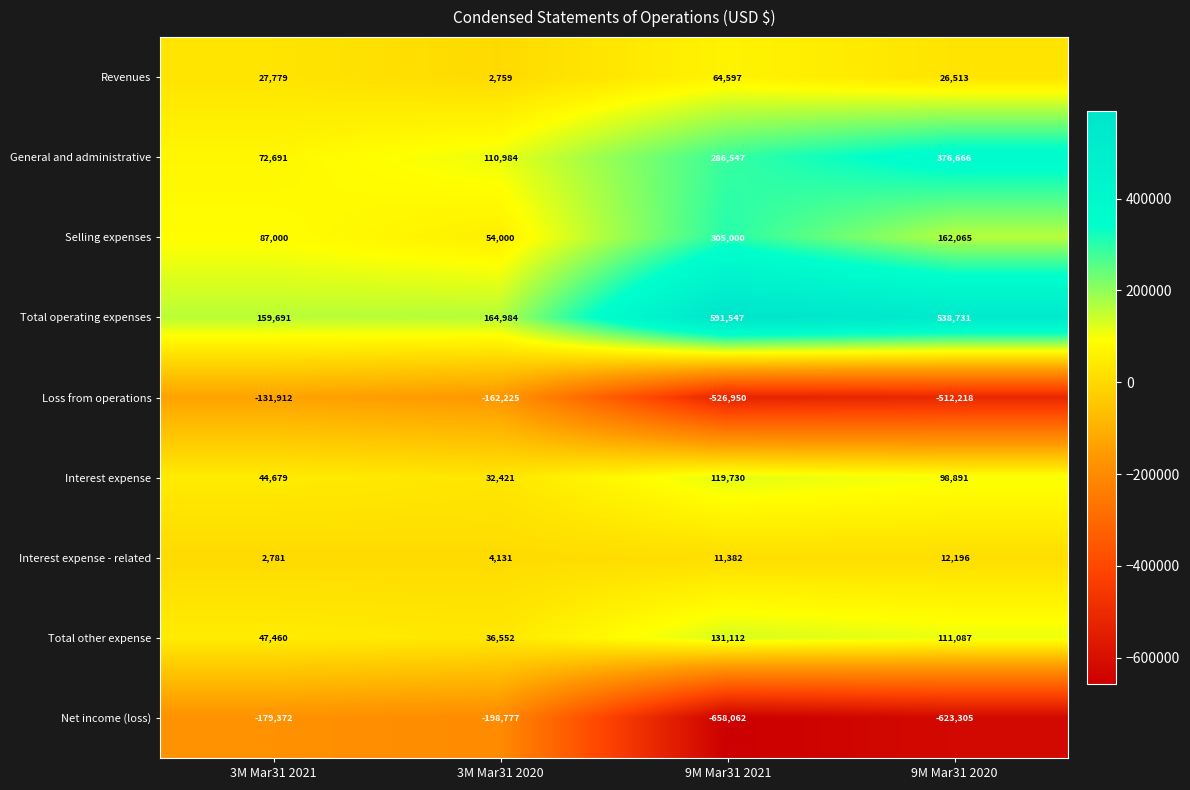

At 3M Mar31 2021, list the series in order from largest to smallest.

Total operating expenses, Selling expenses, General and administrative, Total other expense, Interest expense, Revenues, Interest expense - related, Loss from operations, Net income (loss)